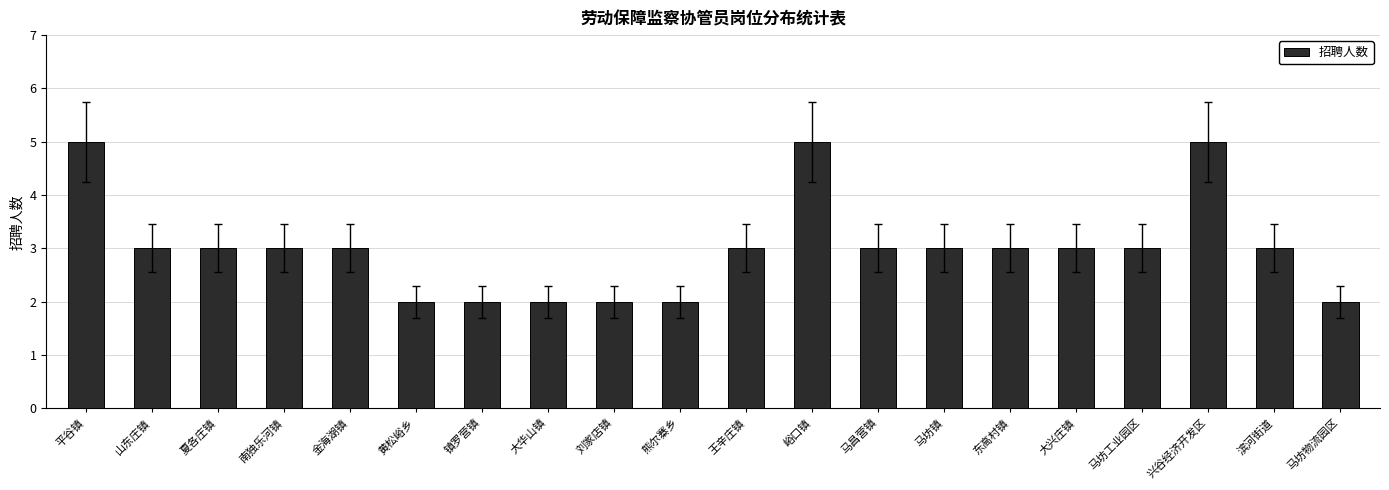

Approximately how many times larger is the value at 大兴庄镇 compared to 镇罗营镇?

1.5